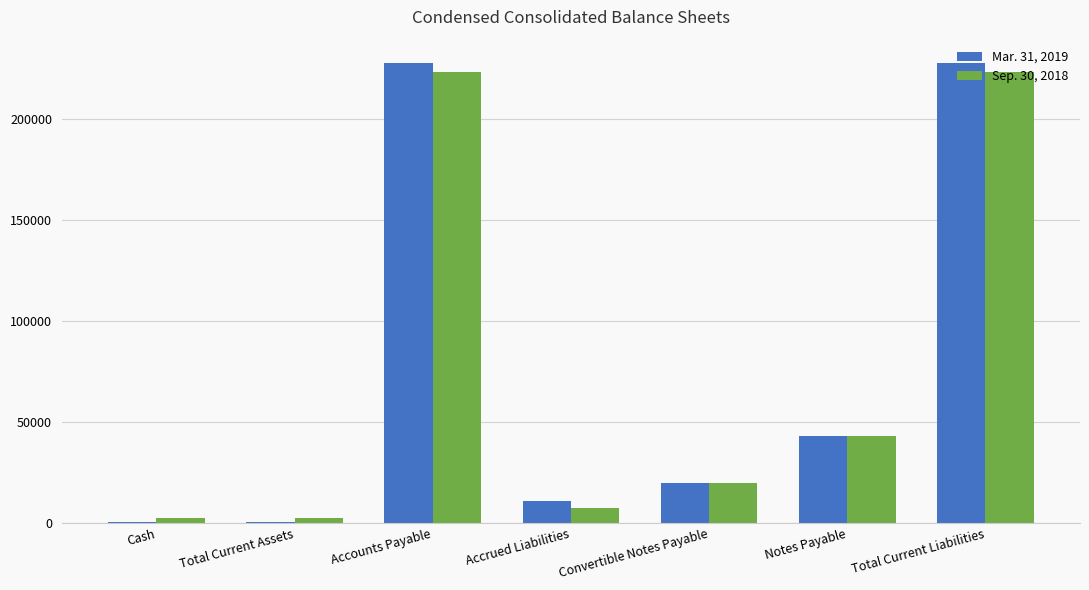

The Mar. 31, 2019 series shows 587 at Total Current Assets. True or false?

True